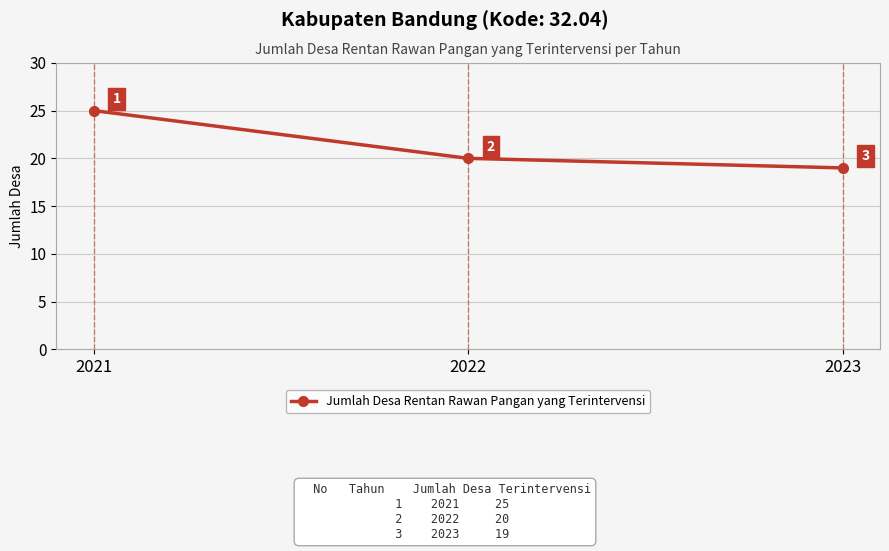

Is it true that the value at 2023 is 27?

False